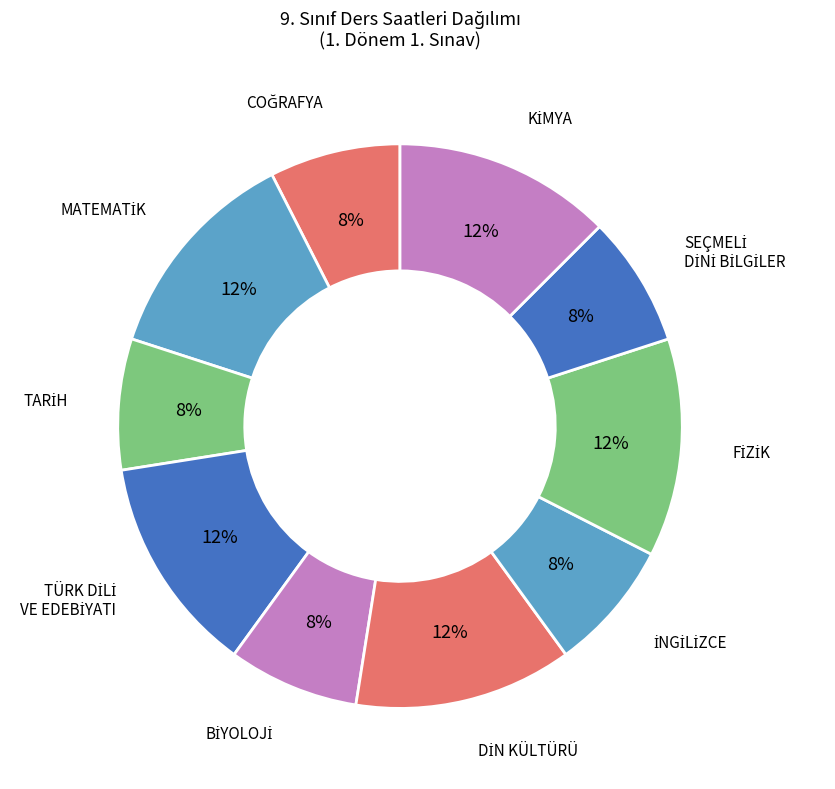

How many slices are in this pie chart?

10